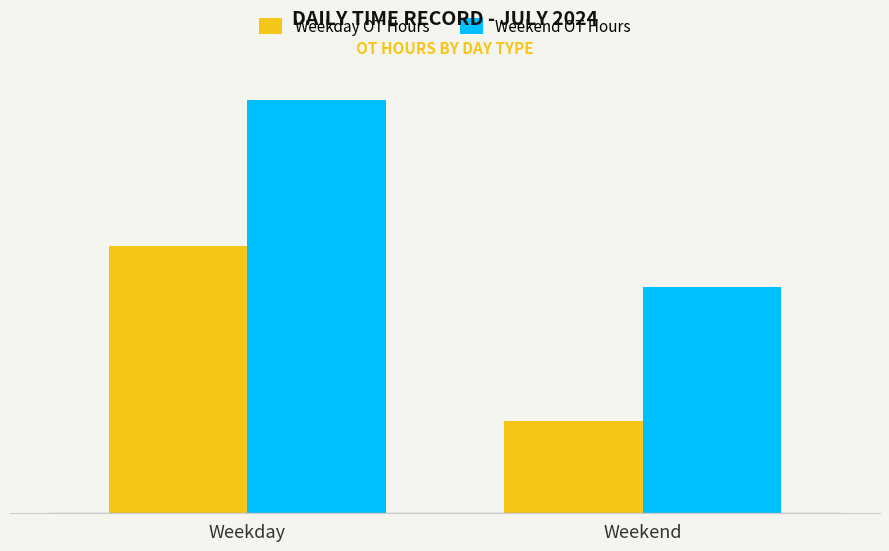

What are all the series names shown in the legend?

Weekday OT Hours, Weekend OT Hours